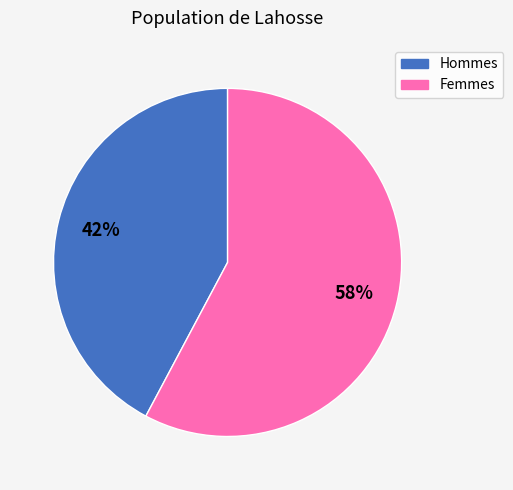

Is there a majority slice in this chart?

Yes